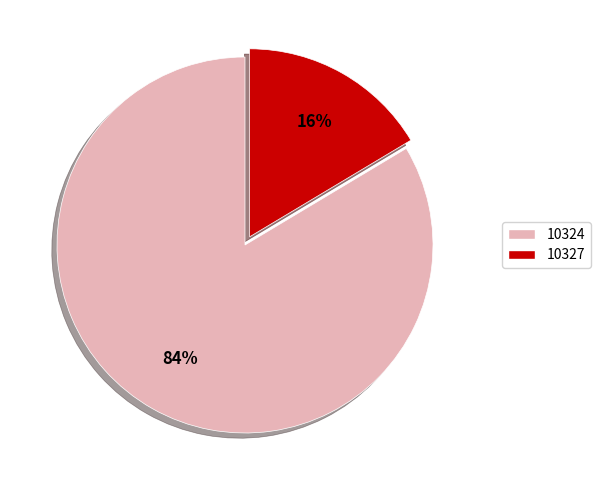

What percentage is the 10327 slice, to the nearest percent?

16%